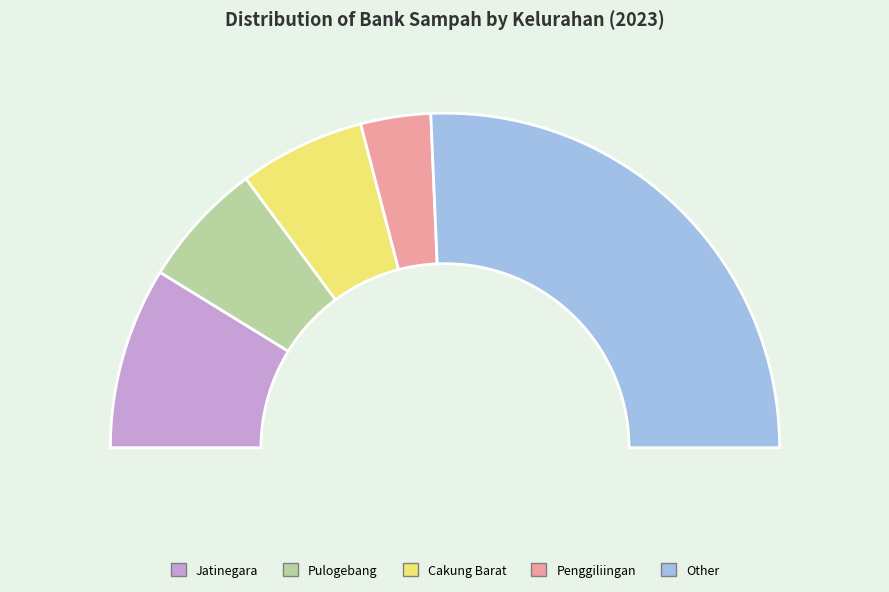

What percentage is the Other slice, to the nearest percent?

51%